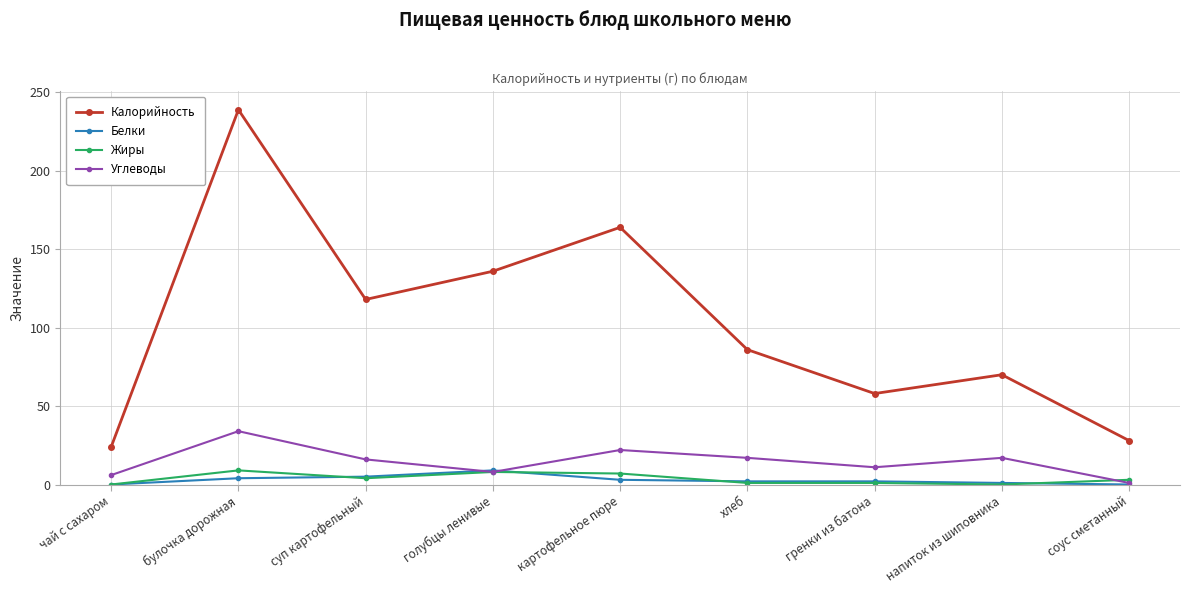

At which category does Углеводы reach its first local valley?

голубцы ленивые